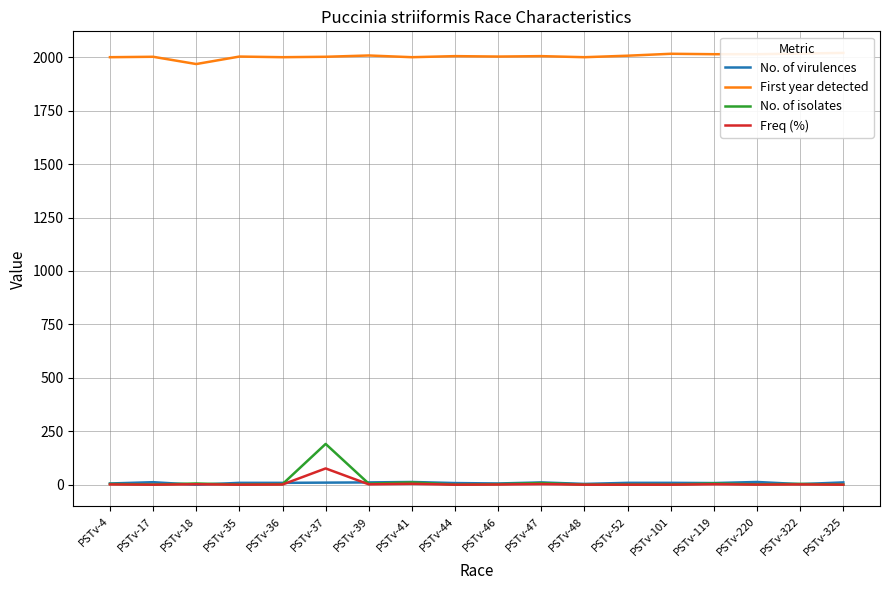

True or false: No. of isolates and Freq (%) cross at least once.

False